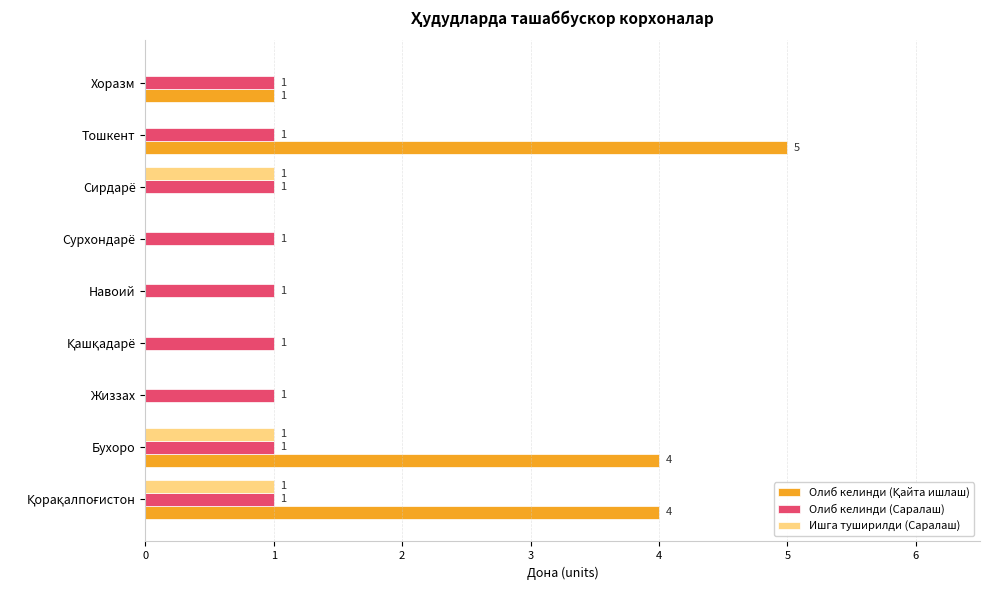

Is it true that Олиб келинди (Саралаш) equals 2 at Хоразм?

False